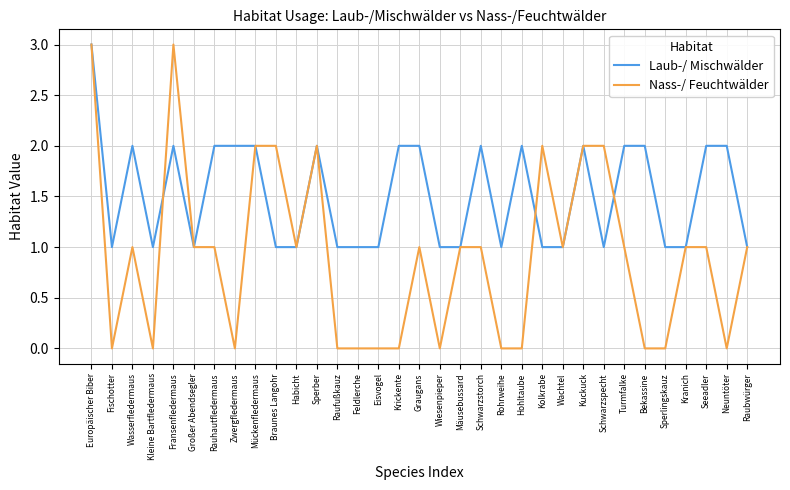

The value of Nass-/ Feuchtwälder at Krickente is 0. True or false?

True